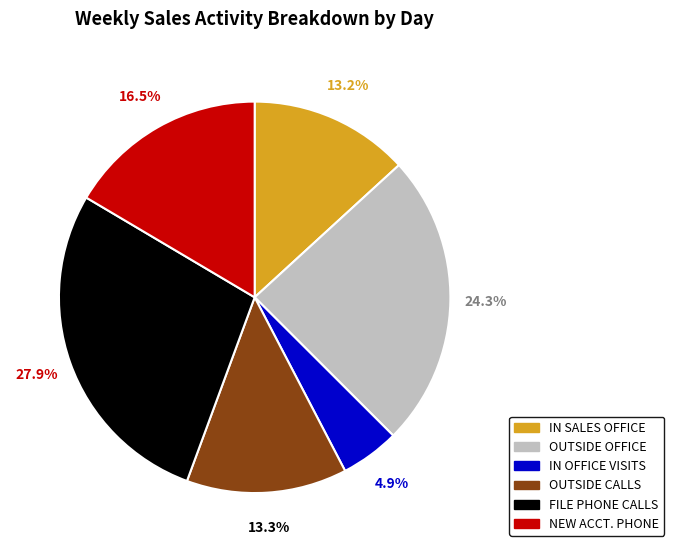

Is there any slice that represents more than half of the pie?

No